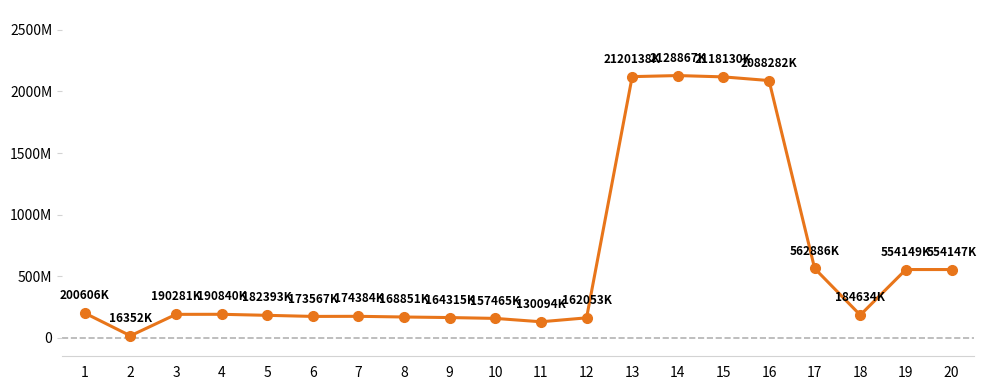

True or false: there are more than 2 points higher than both neighbors.

True